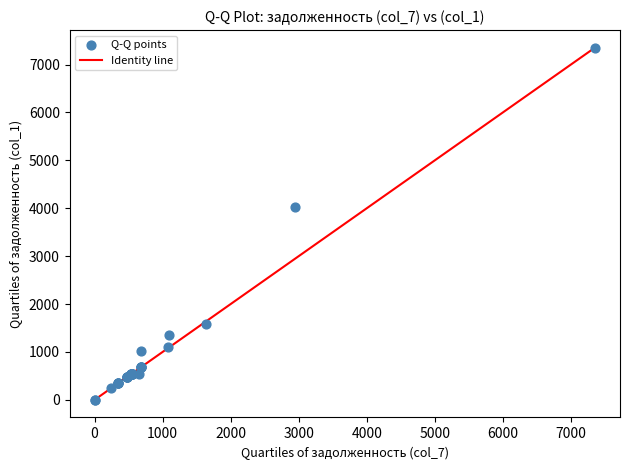

What Y value in the scatter plot is closest to 3677?

4017.3